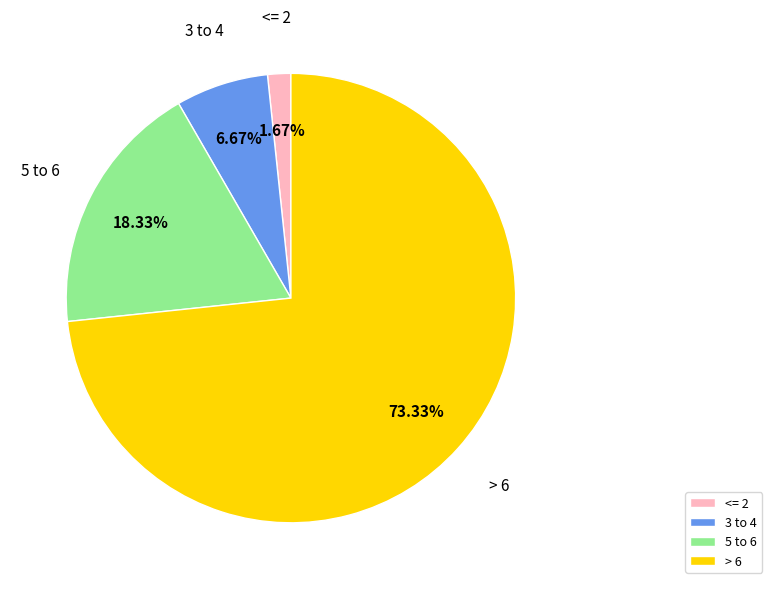

Between <= 2 and 3 to 4, which is larger?

3 to 4